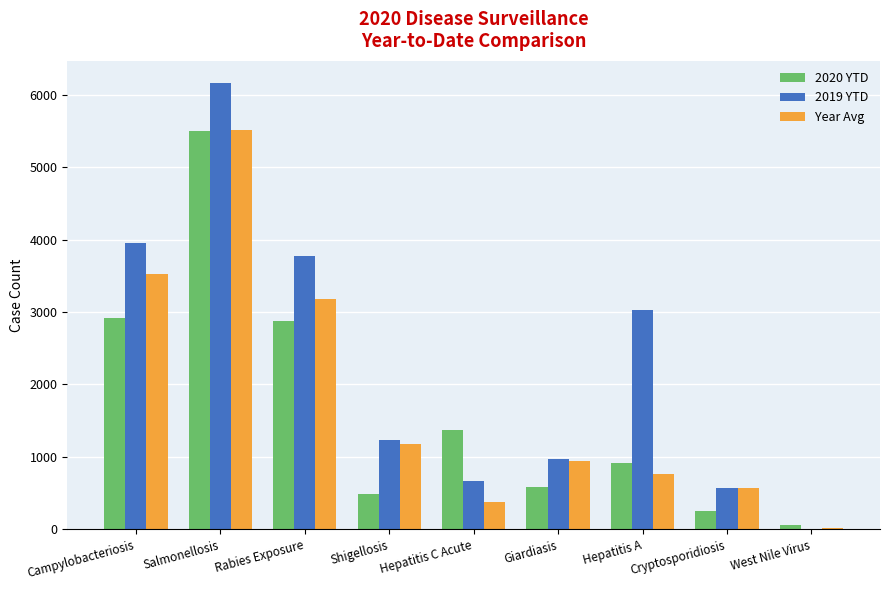

How many distinct data groups are displayed?

3